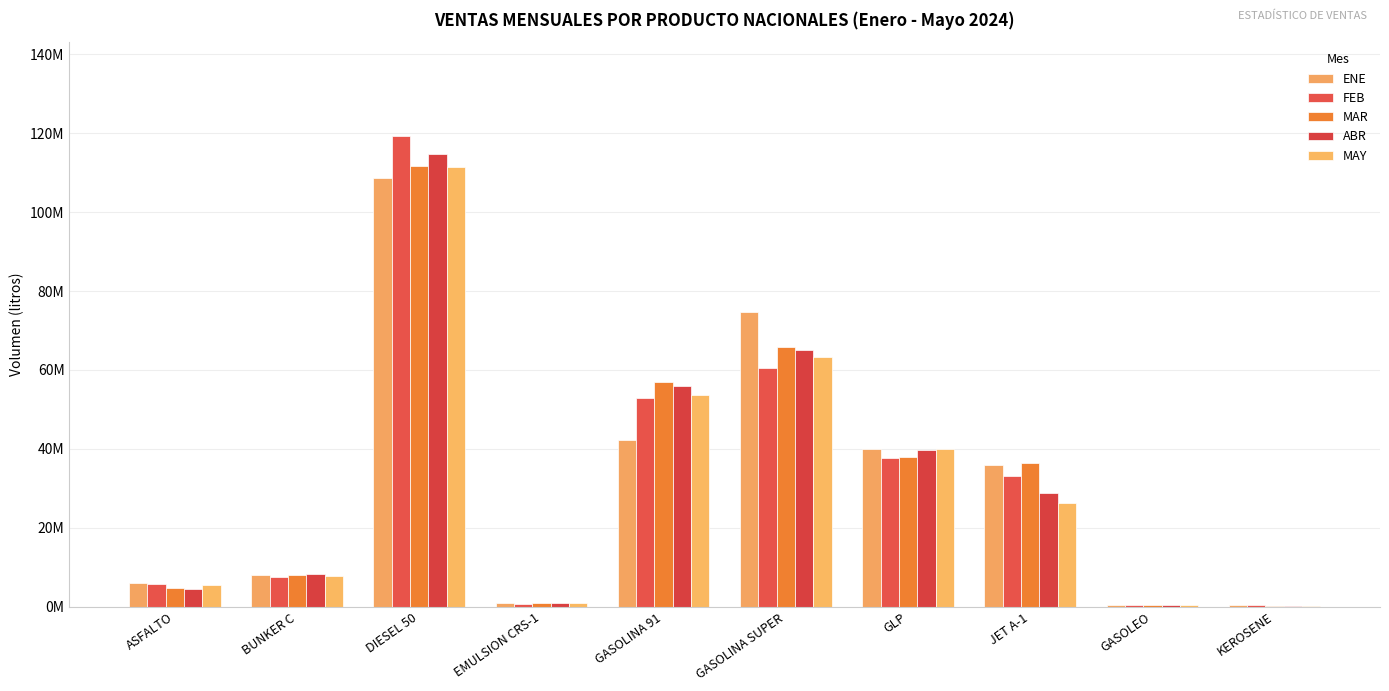

Are the bars horizontal?

No